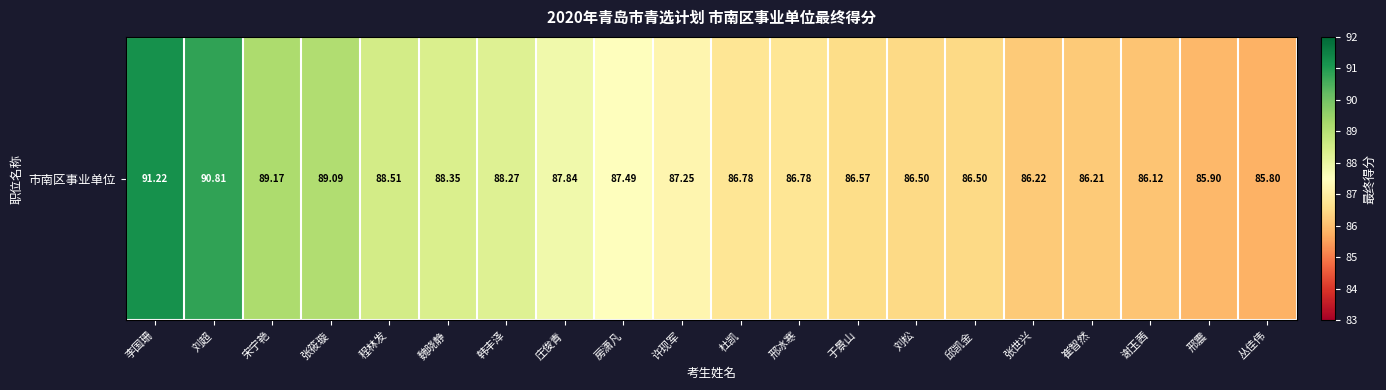

The value at 丛佳伟 is 85.8. True or false?

True